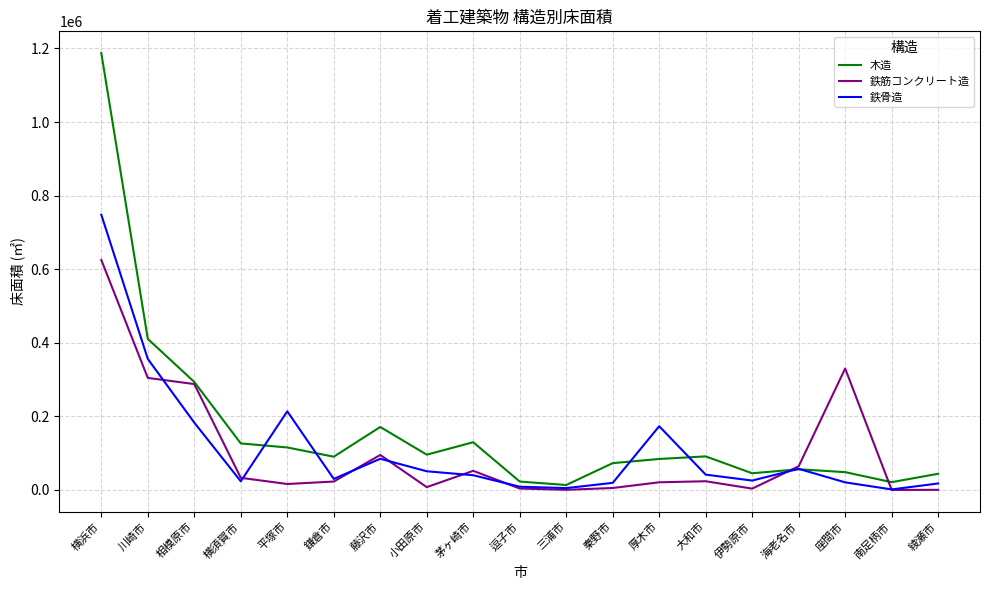

What is the difference between the maximum and second lowest values in the 鉄骨造 series?

743013